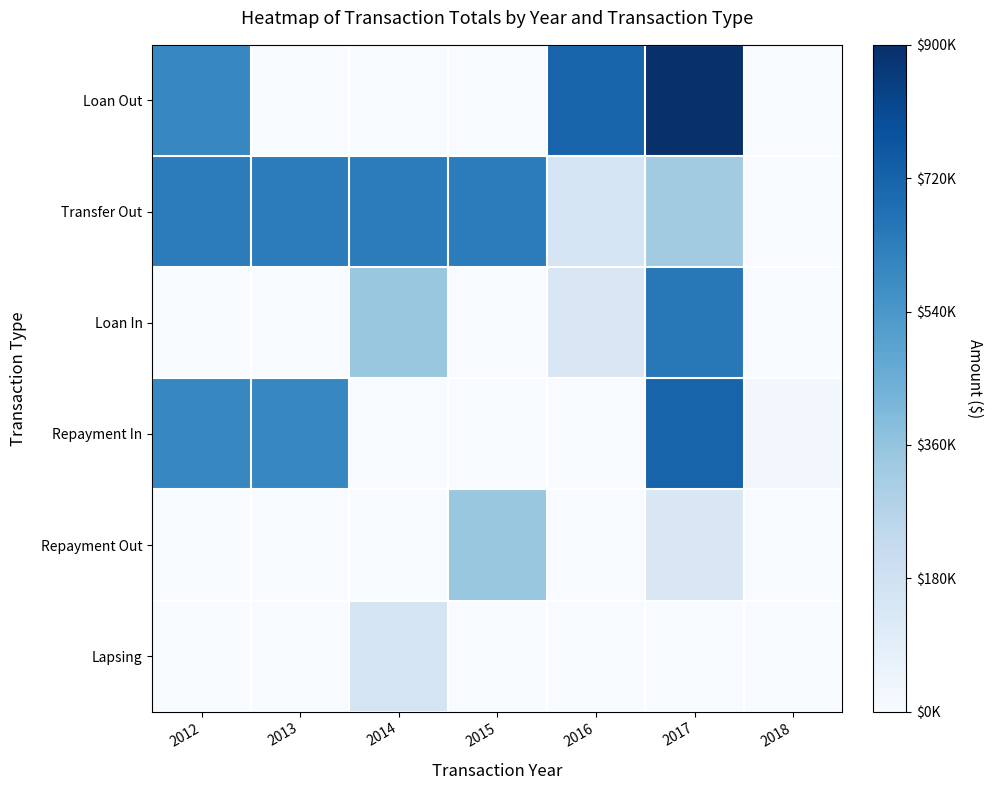

List the series in order of their peak value, lowest first.

Lapsing, Repayment Out, Transfer Out, Loan In, Repayment In, Loan Out